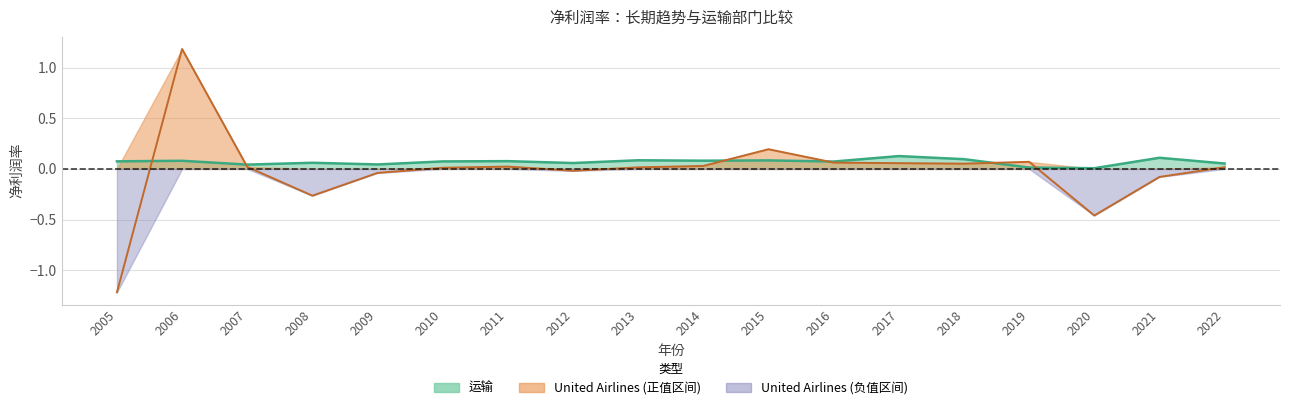

In 运输, how many points are higher than both neighbors (excluding endpoints)?

7